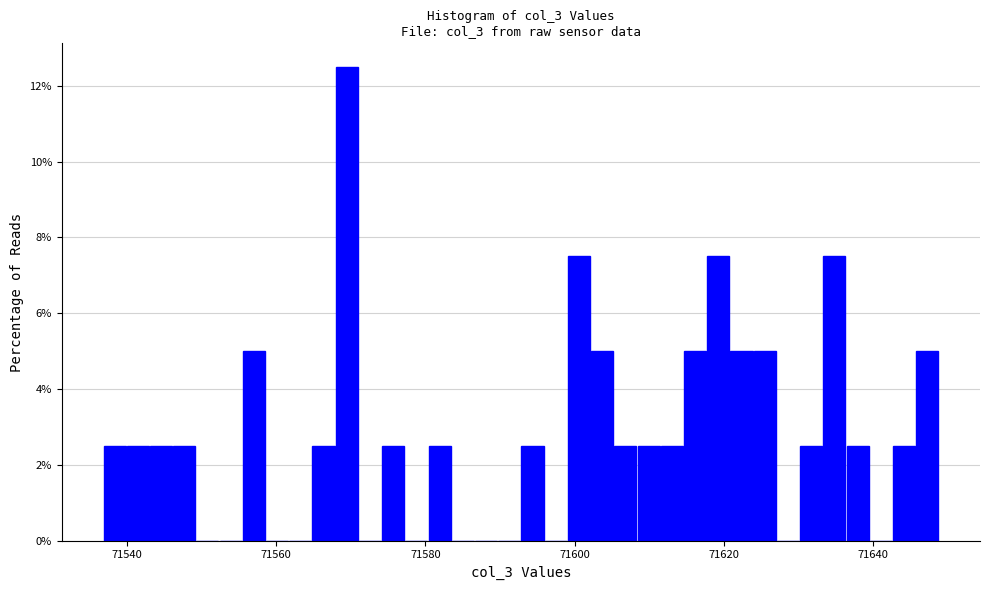

Read against the x-axis, roughly where is the centre of the tallest bar?

71570